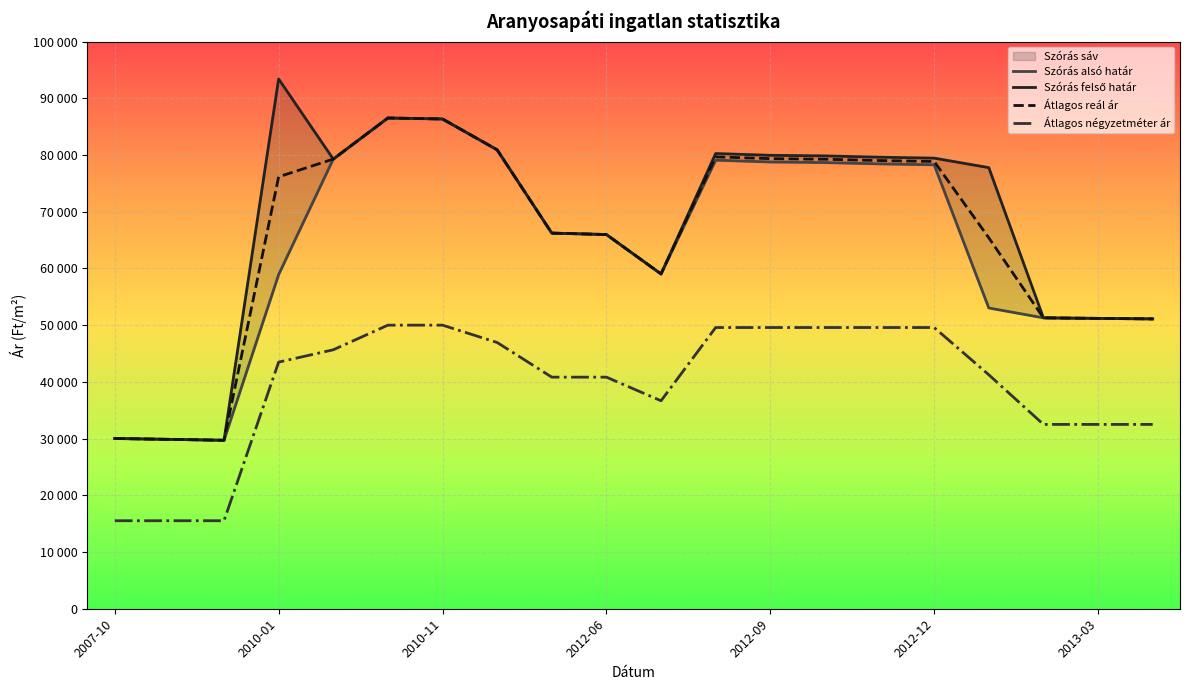

Is it true that Átlagos négyzetméter ár equals 49583 at 2012-08?

True